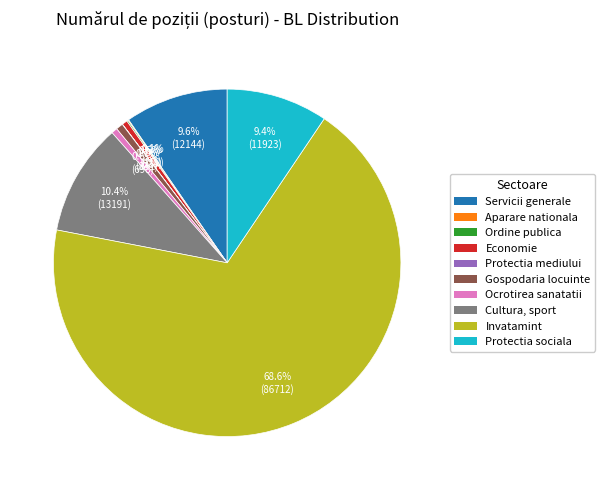

What percentage is NOT represented by Ocrotirea sanatatii?

99.4%